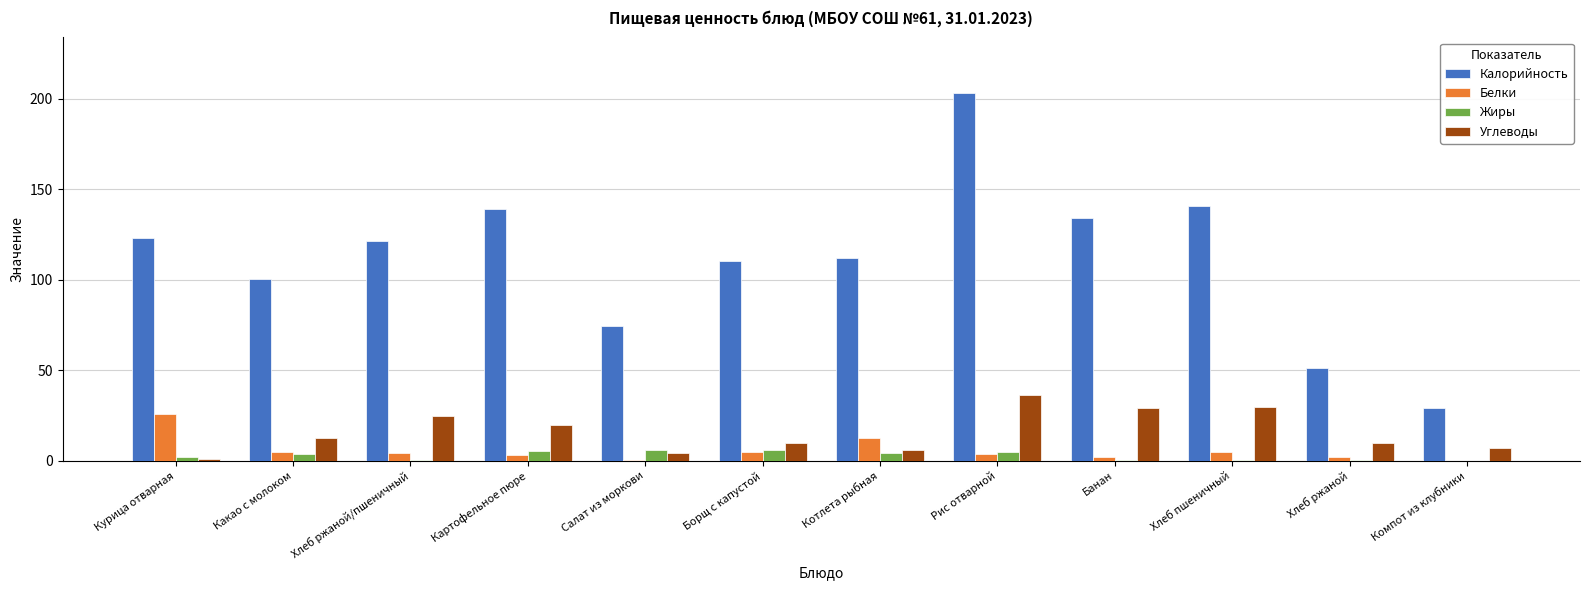

What is the highest value of the Белки series?

25.7